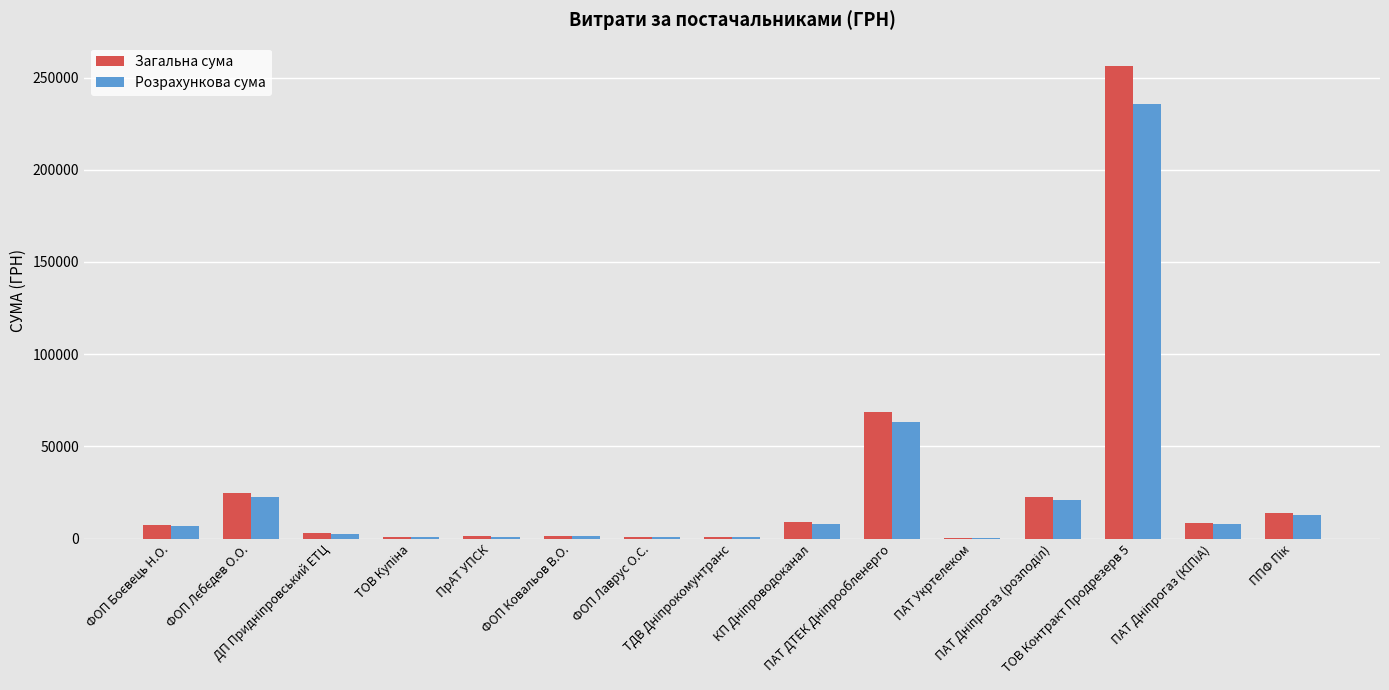

What is the maximum value shown in the chart?

256118.4